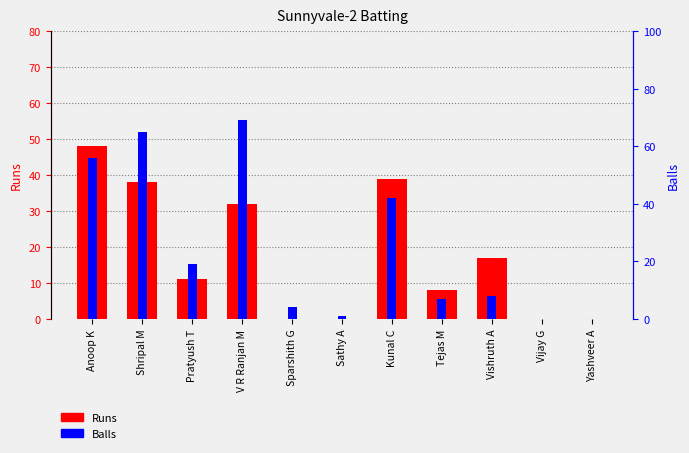

How many data points in Balls (secondary) are less than 8?

5